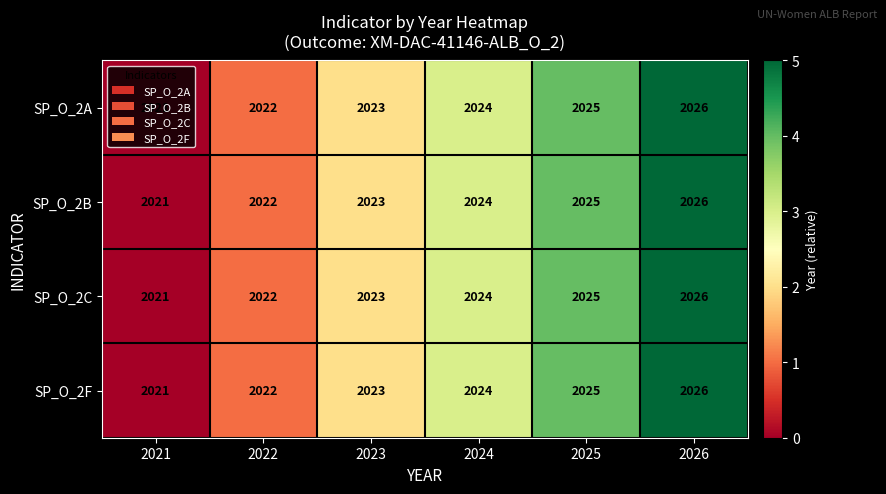

Is it true that SP_O_2F equals 2022 at 2022?

True